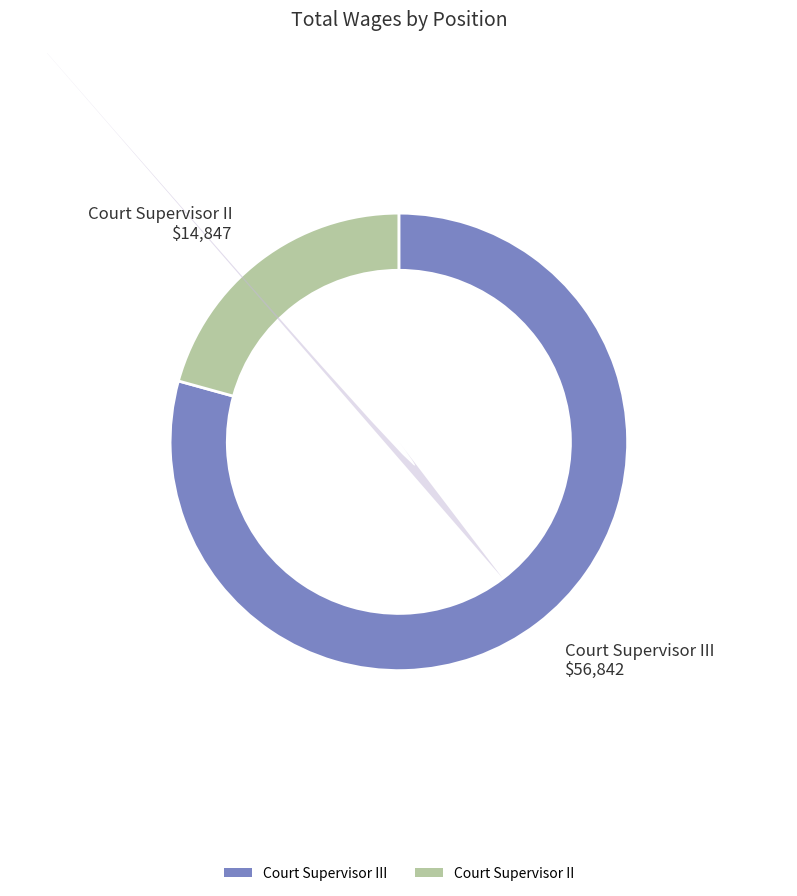

Rank the categories by value from lowest to highest.

Court Supervisor II, Court Supervisor III